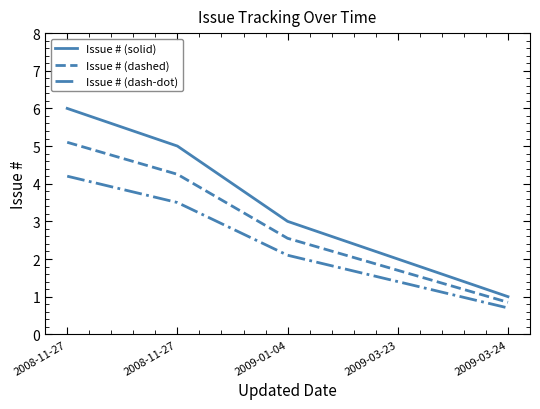

How many lines are shown in the chart?

3